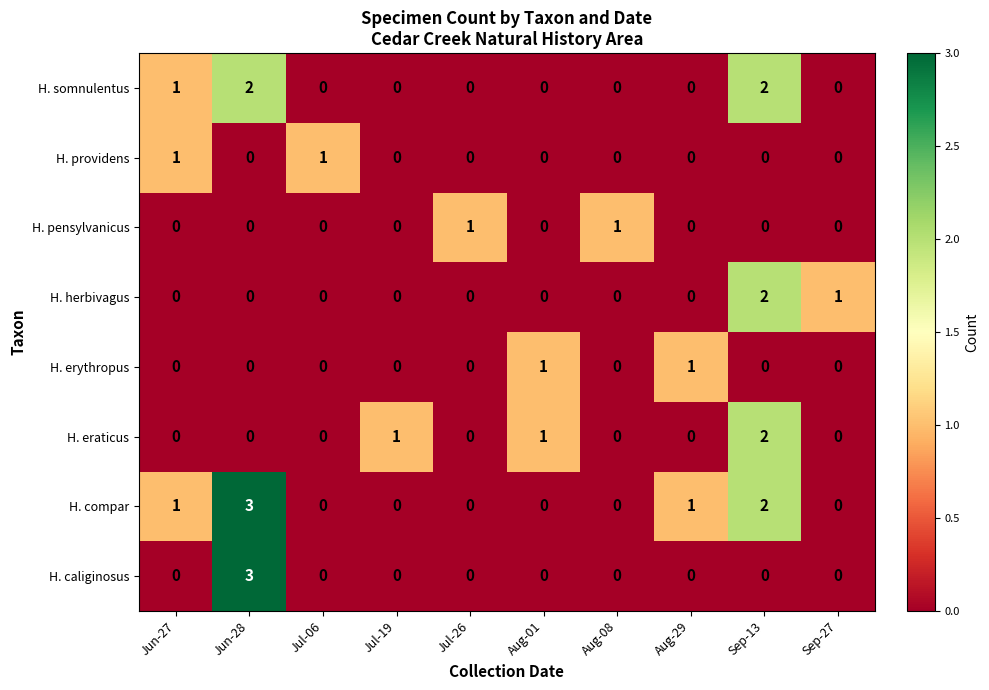

The H. erythropus series shows 0 at Jun-28. True or false?

True